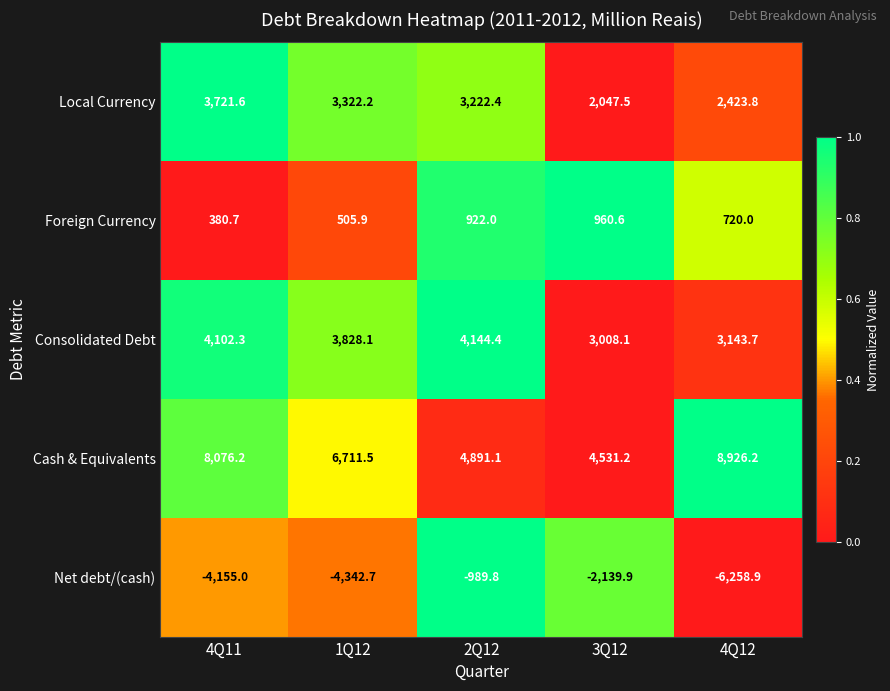

Which series has the largest total across all categories?

Cash & Equivalents